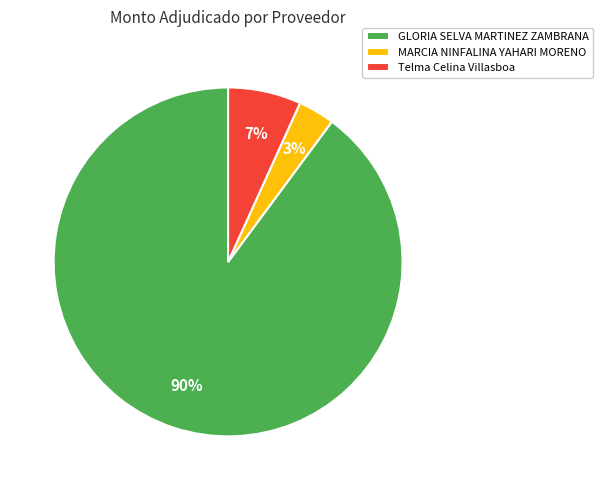

Is there any slice that represents more than half of the pie?

Yes